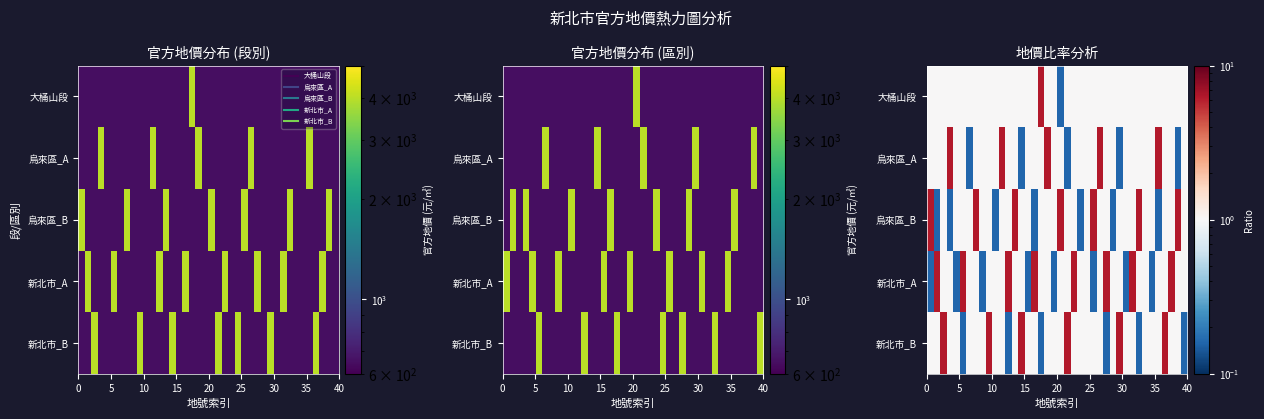

How many data points does each series have?

40